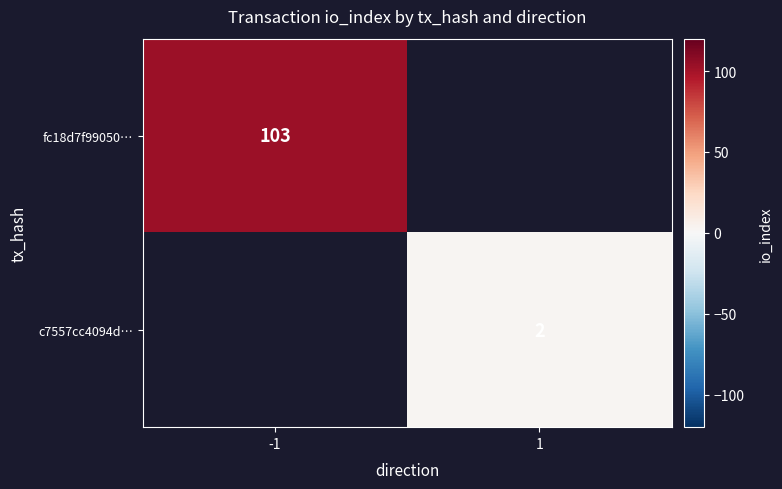

Is the value of c7557cc4094d… at 1 greater than the value of fc18d7f99050… at -1?

No